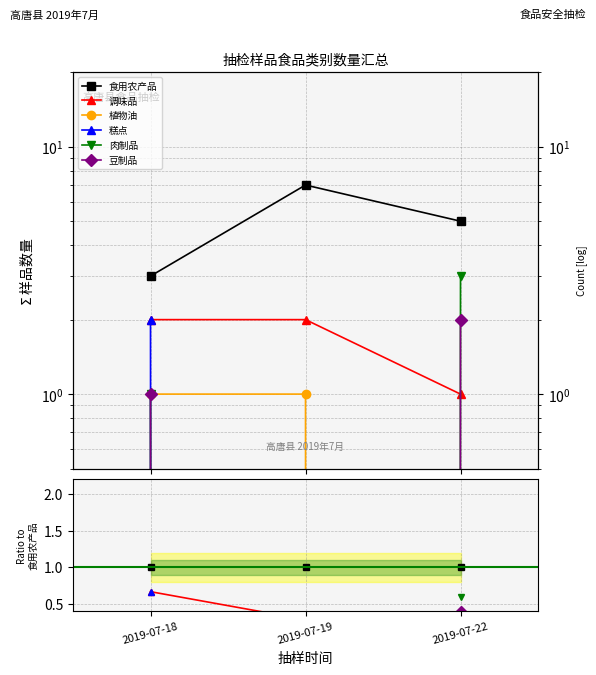

What are all the series names shown in the legend?

食用农产品, 调味品, 植物油, 糕点, 肉制品, 豆制品